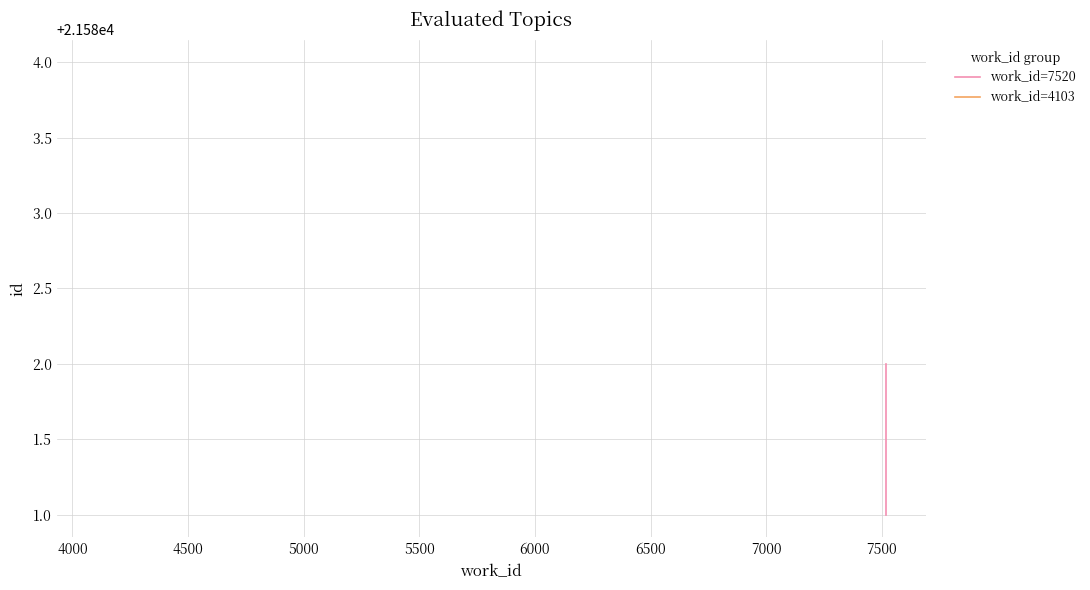

The chart shows a value of 35154 at 3500. True or false?

False